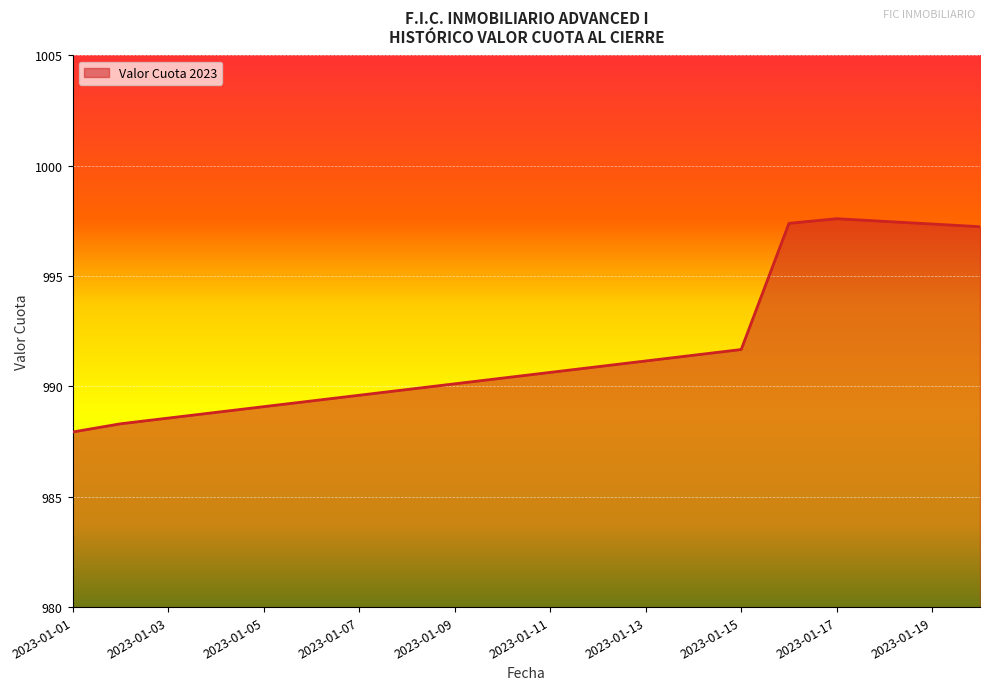

What is the difference between the maximum and minimum values?

9.7